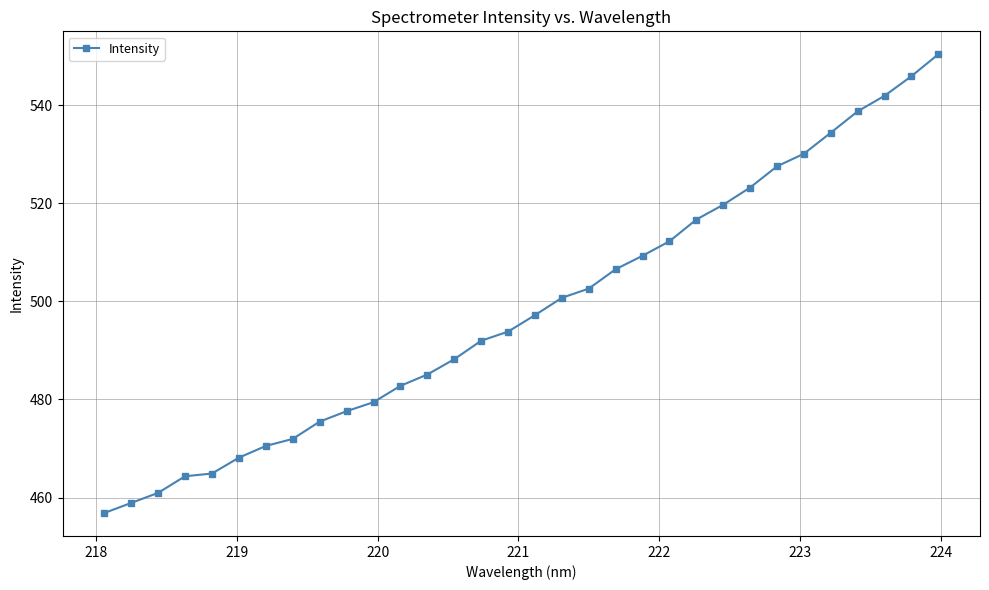

What is the value of the 13th point from the left?

485.1